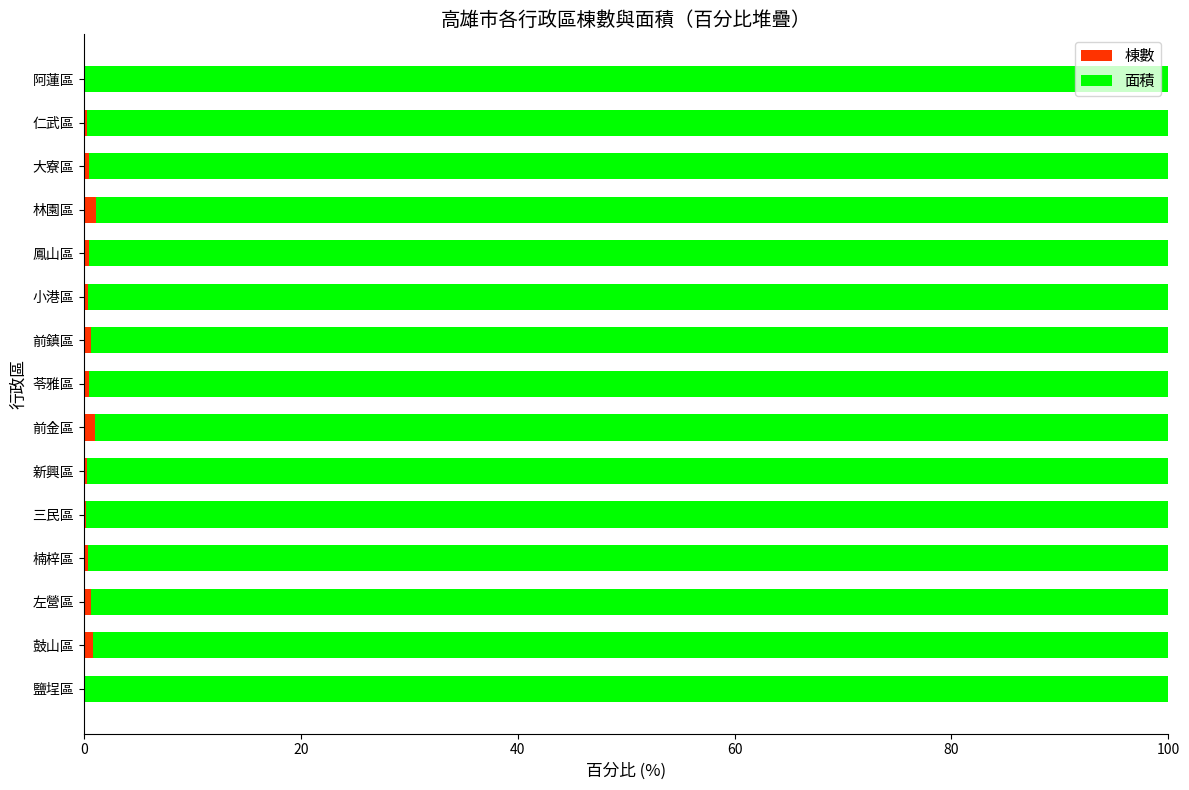

What is the sum of all 棟數 values?

7.2